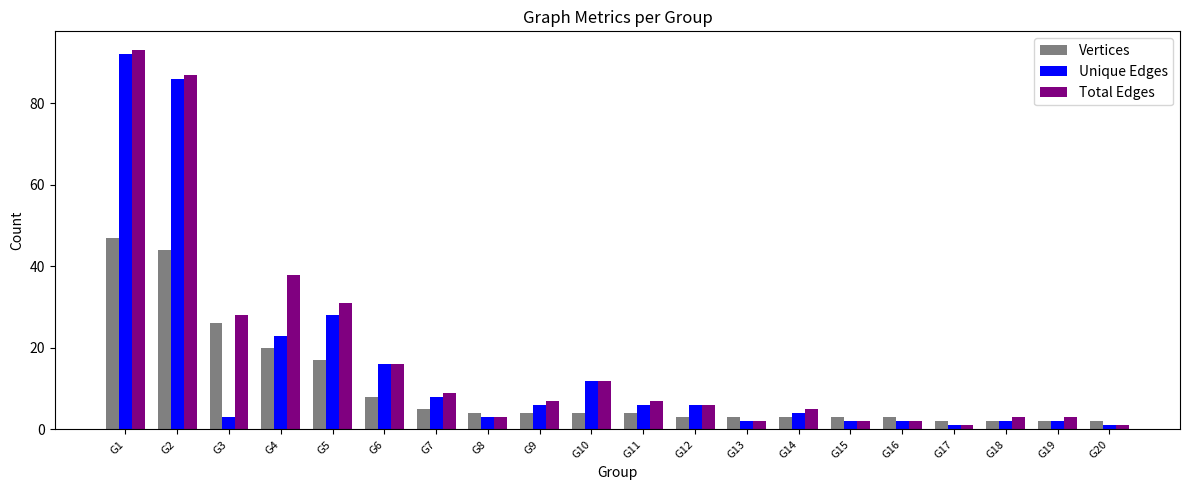

What is the total value across all series at G4?

81